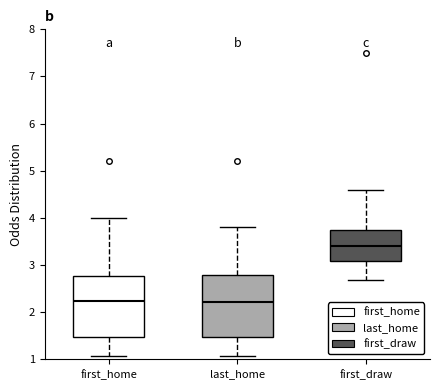

Reading left to right, transcribe this box plot: for each box, give where its median line is, the range the box spans, and where its two whiskers end, as read against the y-axis. The values are not printed on the chart, so give them approximately, as read against the axis.

first_home: median 2.2, box 1.5 to 2.8, whiskers 1.1 to 4.0
last_home: median 2.2, box 1.5 to 2.8, whiskers 1.1 to 3.8
first_draw: median 3.4, box 3.1 to 3.7, whiskers 2.7 to 4.6